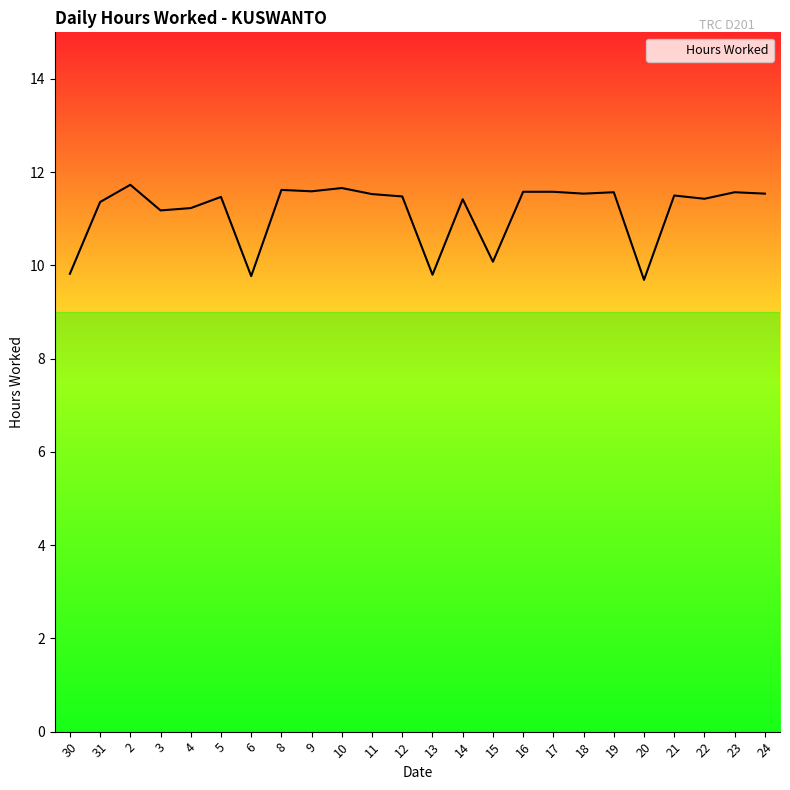

The value at 9 is 17.5. True or false?

False